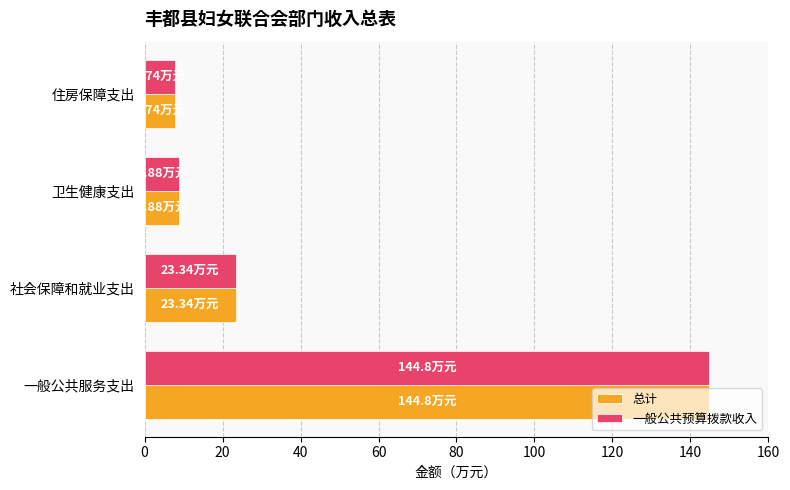

At which category does the chart reach its peak across all series?

一般公共服务支出